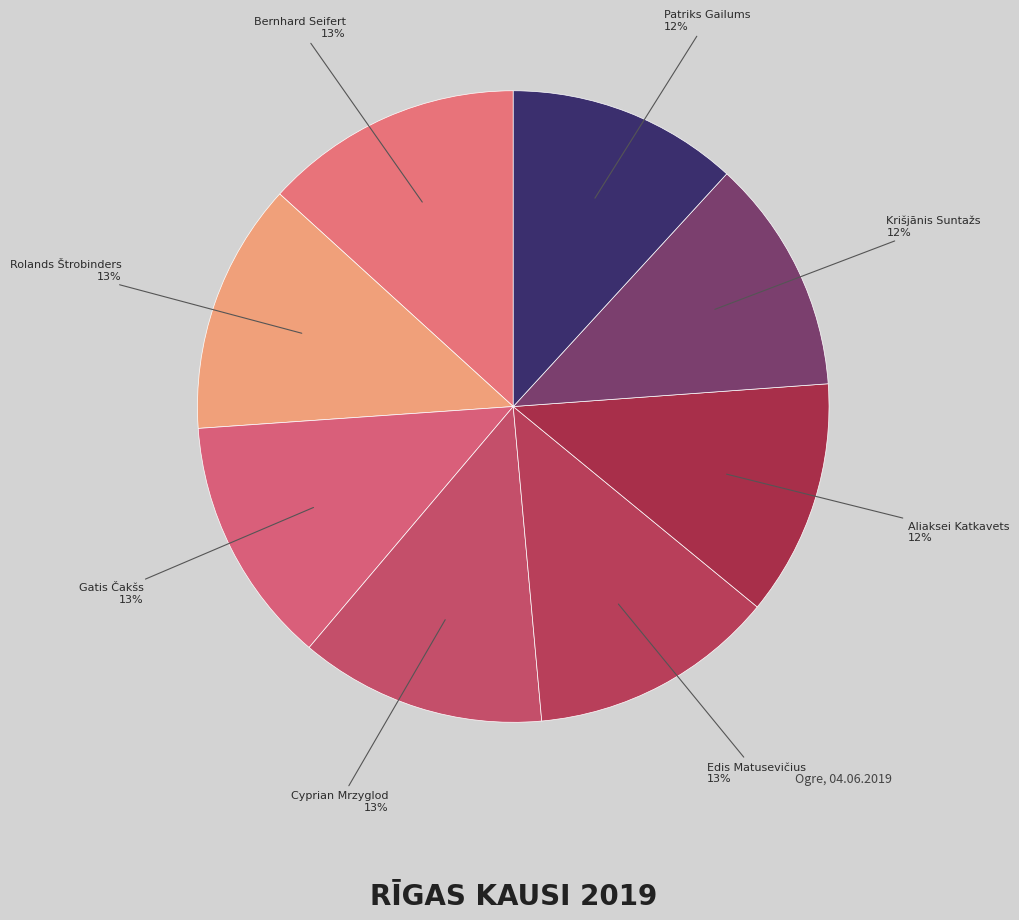

How many segments does this pie chart have?

8